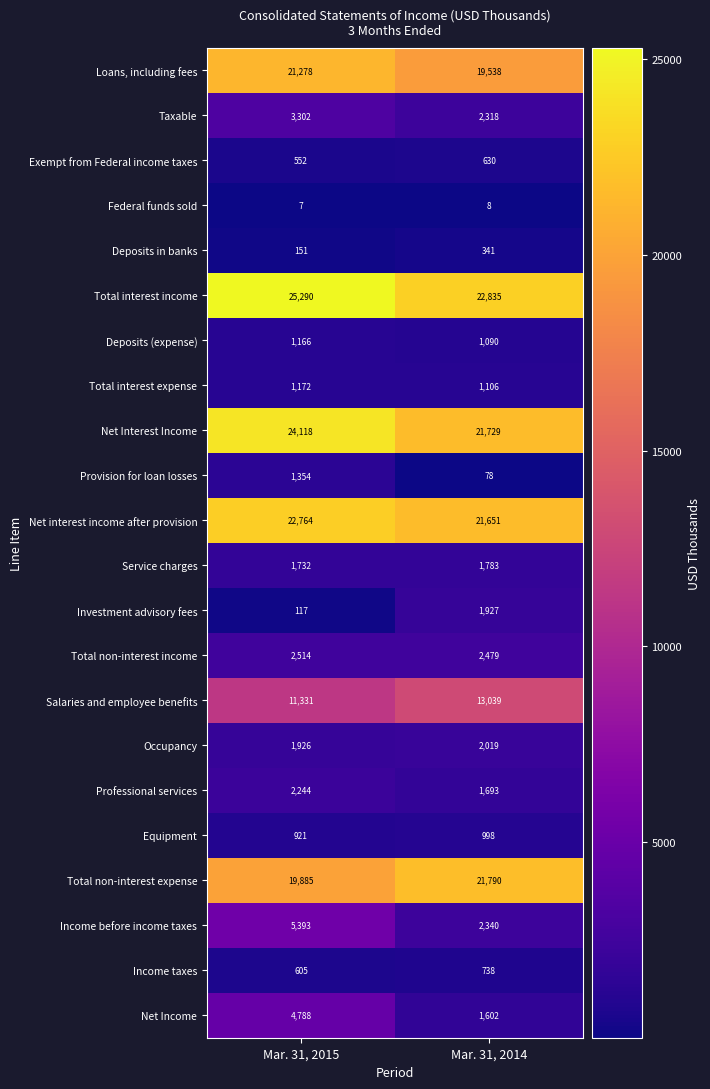

How many data points does each series have?

2